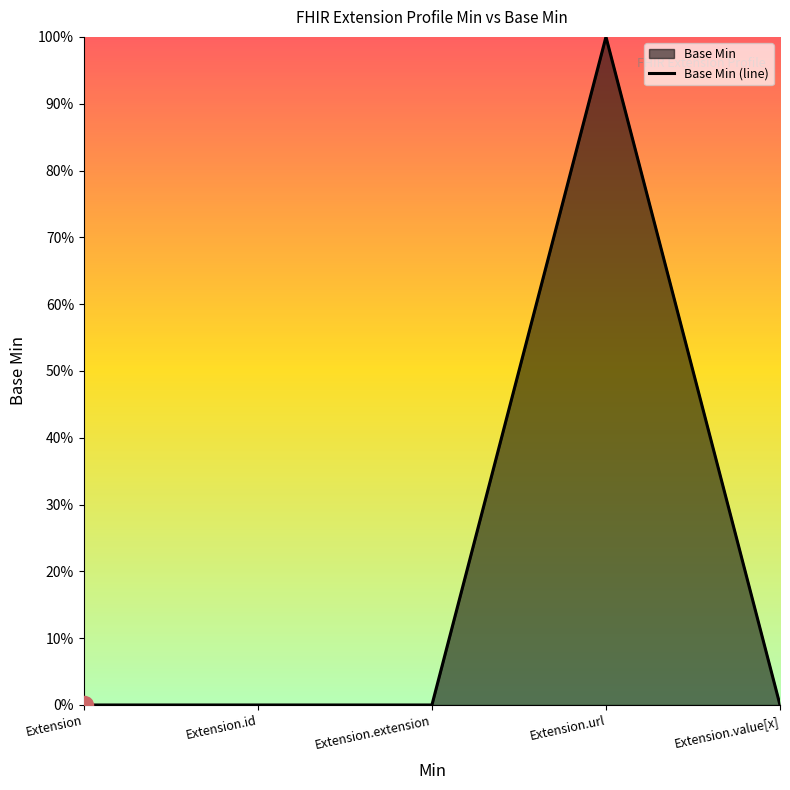

How many data points does each series have?

5